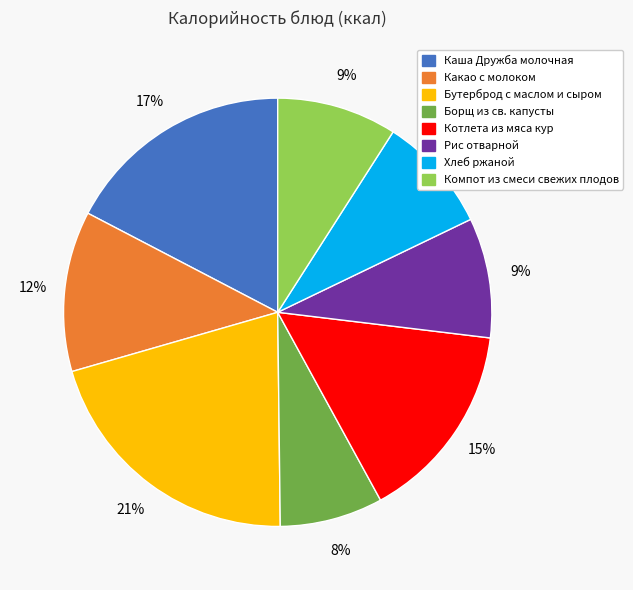

To the nearest percent, what percentage of the pie is Какао с молоком?

12%